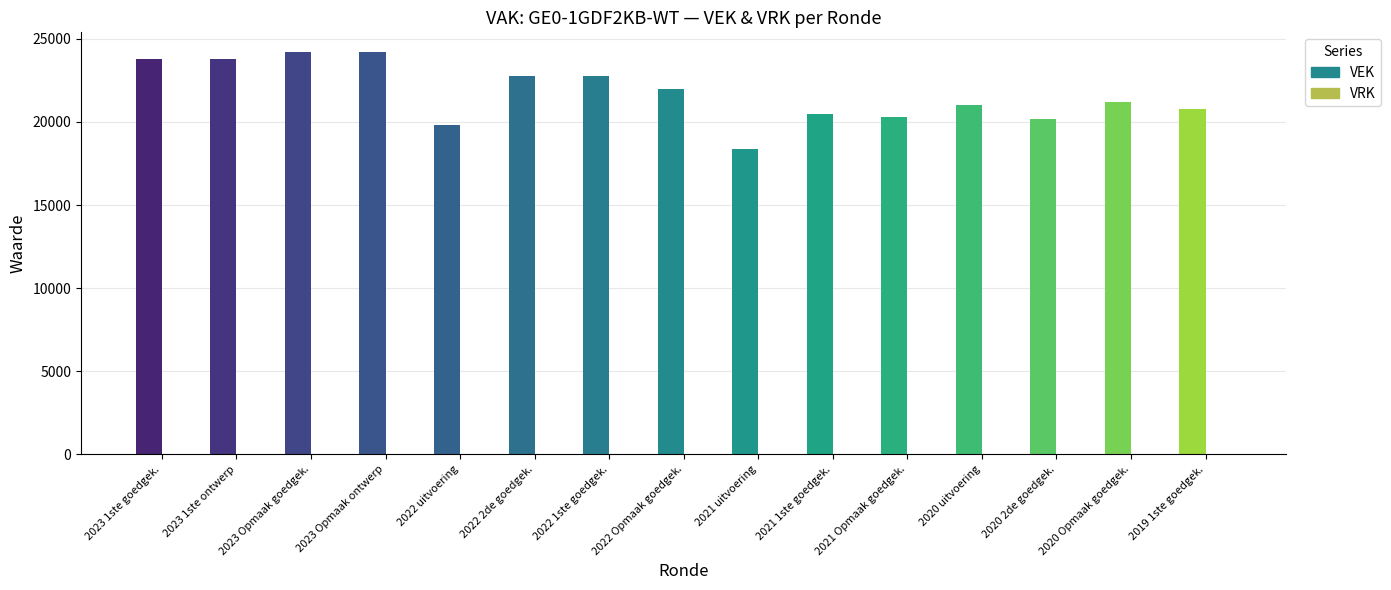

Approximately how many times larger is the value at 2020 2de goedgek. compared to 2022 Opmaak goedgek.?

0.9